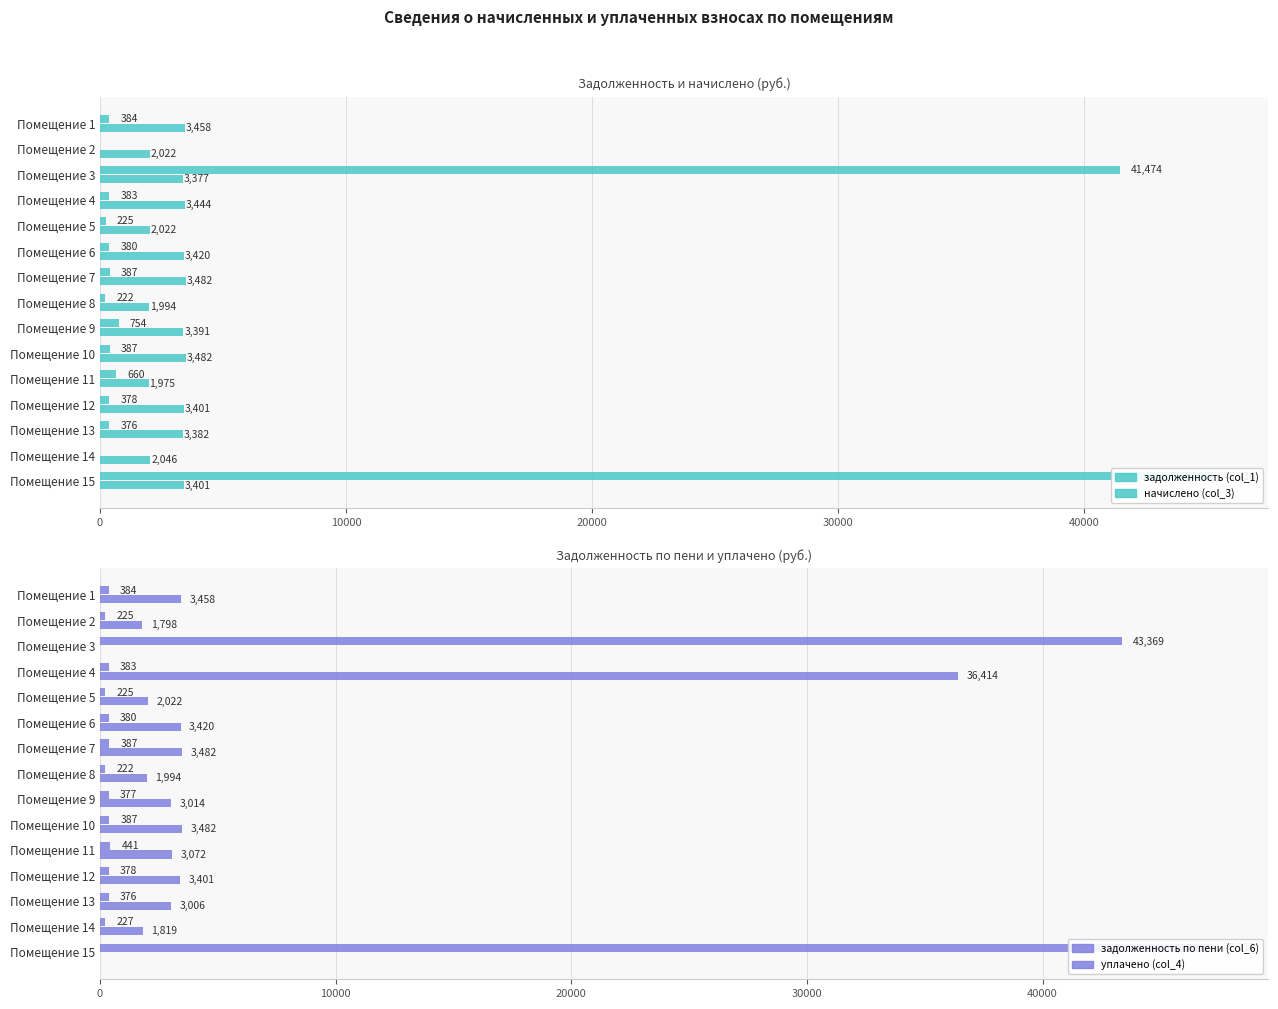

What value does the начислено (col_3) series have at Помещение 1?

3458.2